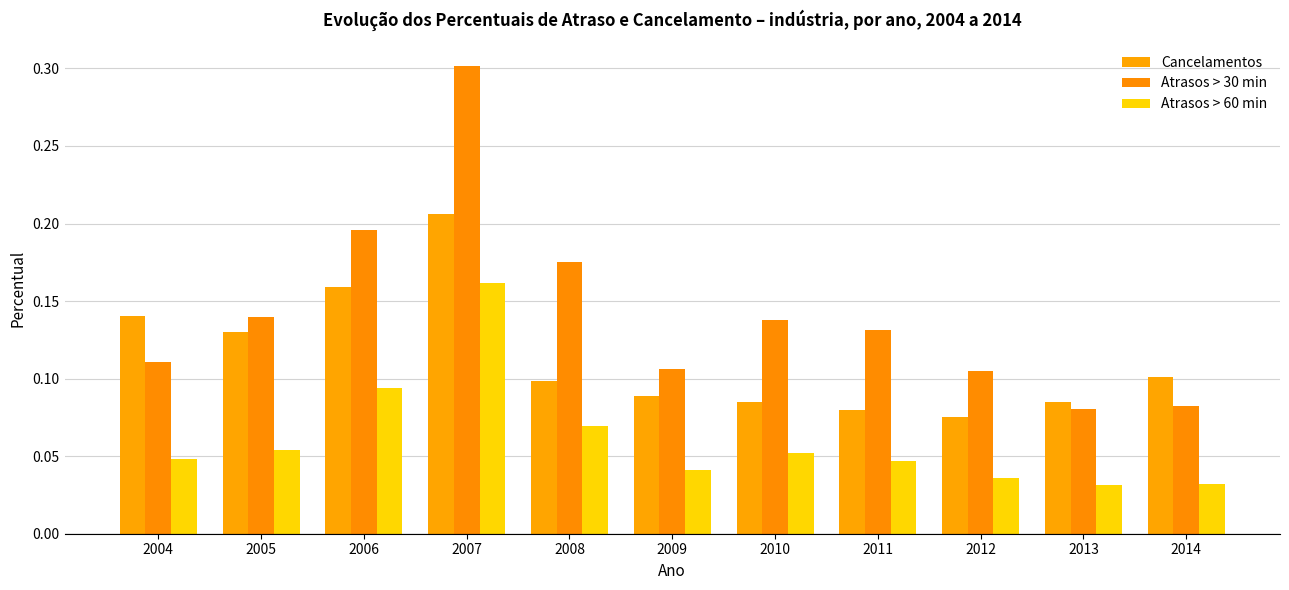

What is the sum of all Atrasos > 60 min values?

0.7